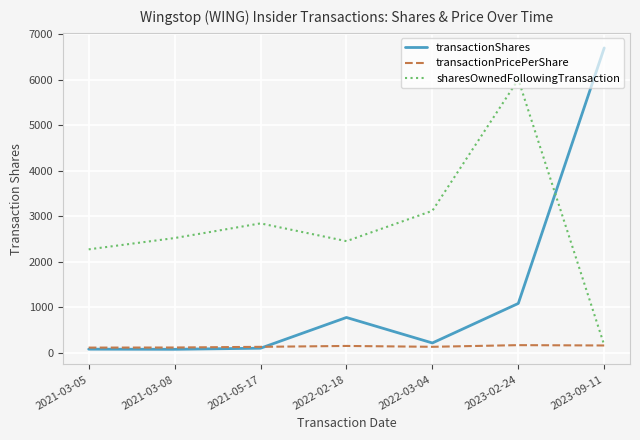

Which series has the largest range (max minus min)?

transactionShares